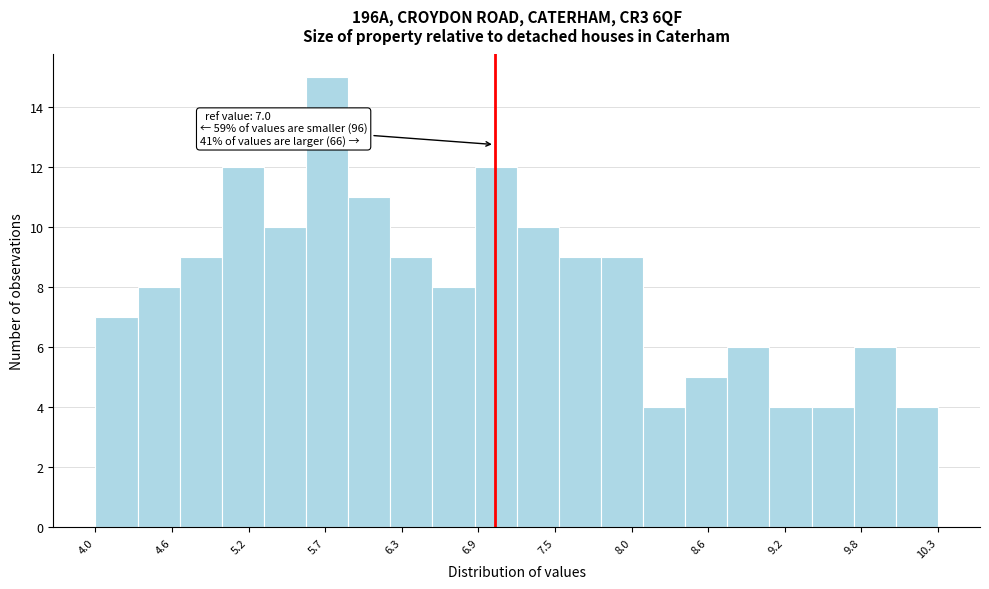

Read against the x-axis, roughly where is the centre of the tallest bar?

5.7